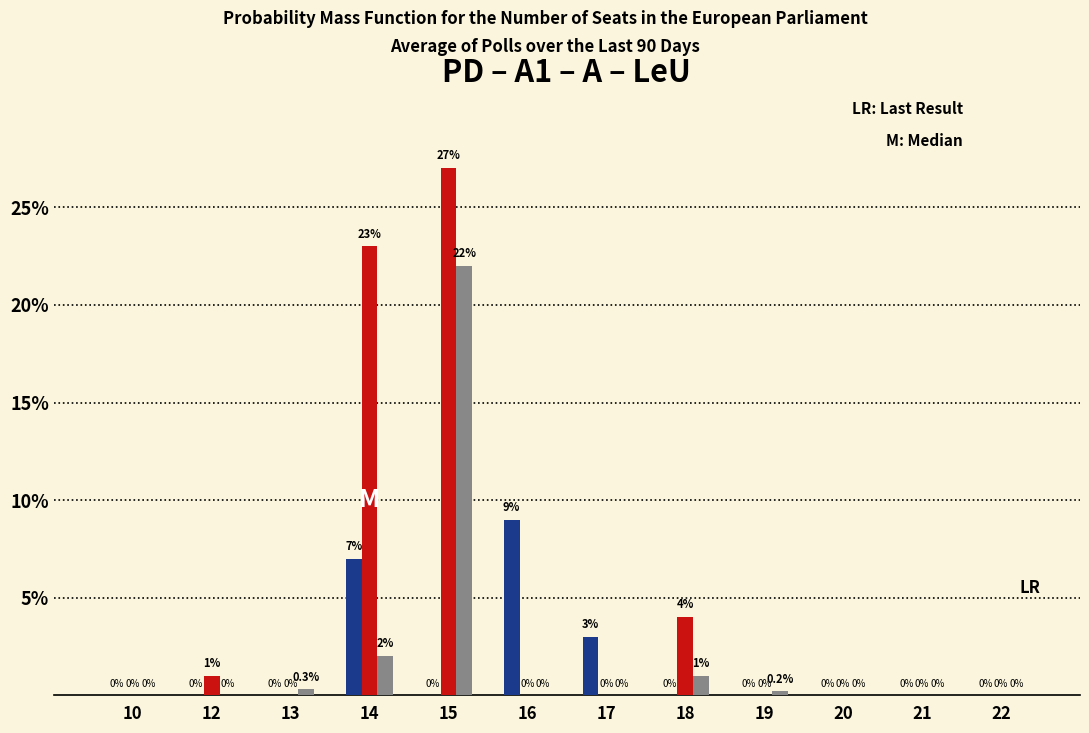

At which category is the sum across all series the highest?

15